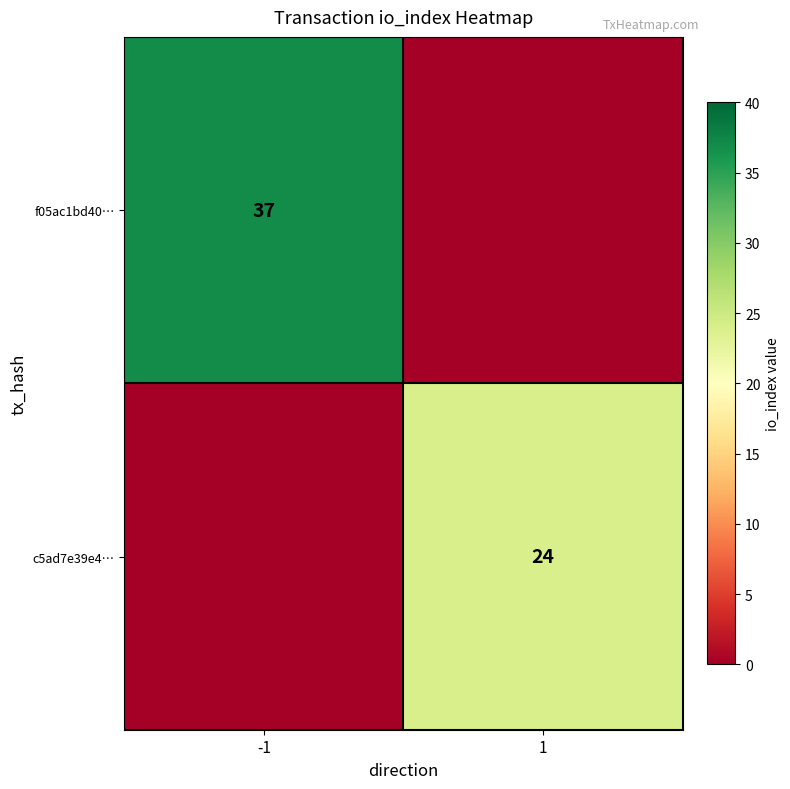

True or false: c5ad7e39e4… has a value of 24 at 1.

True